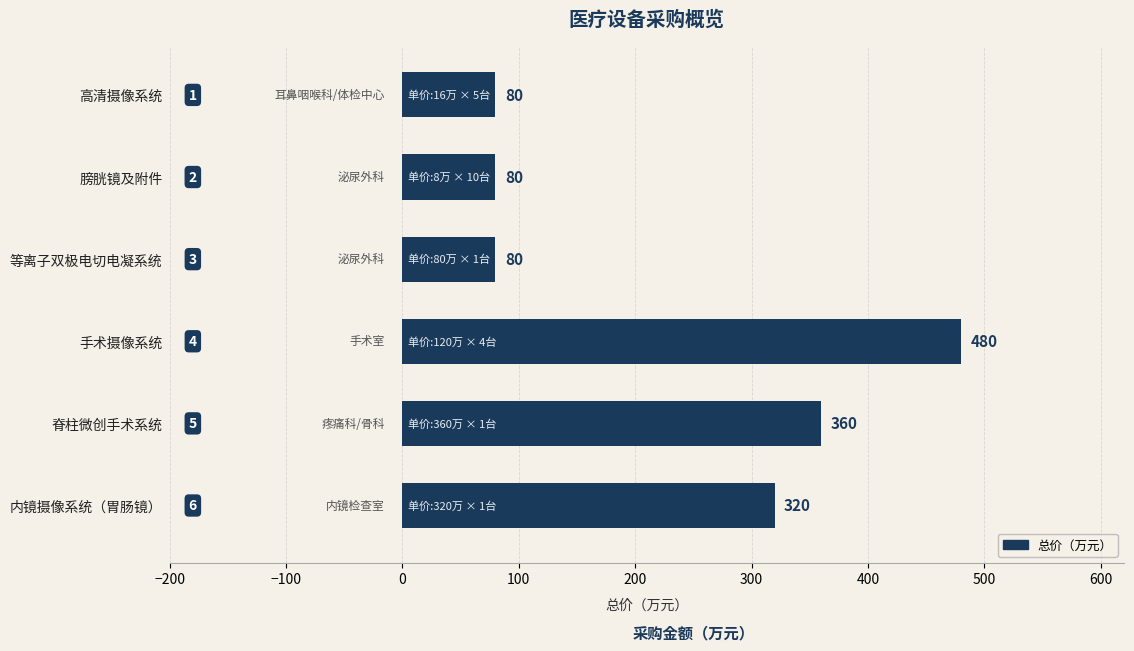

What position from the top is 高清摄像系统?

1